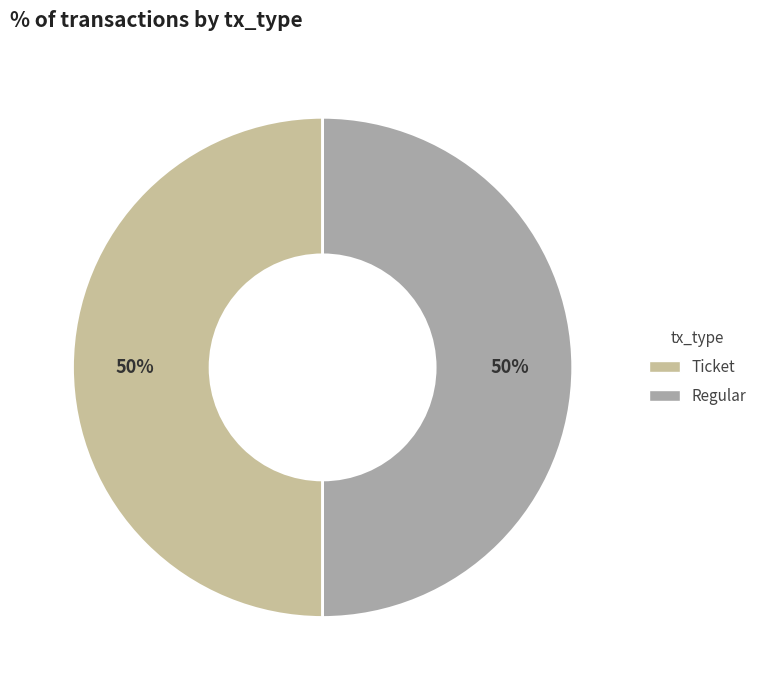

Do Ticket and Regular together represent more than half of the pie?

Yes